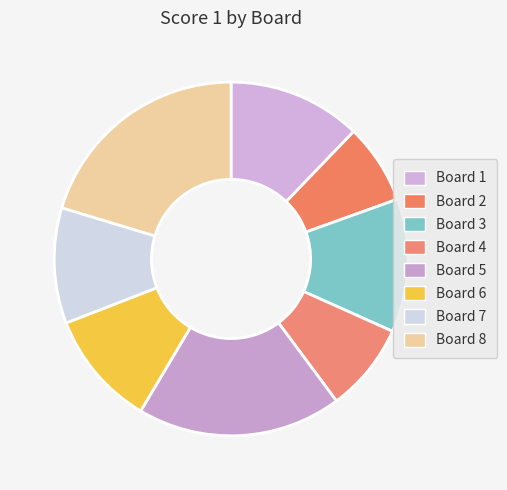

Does Board 6 account for over 50% of the chart?

No